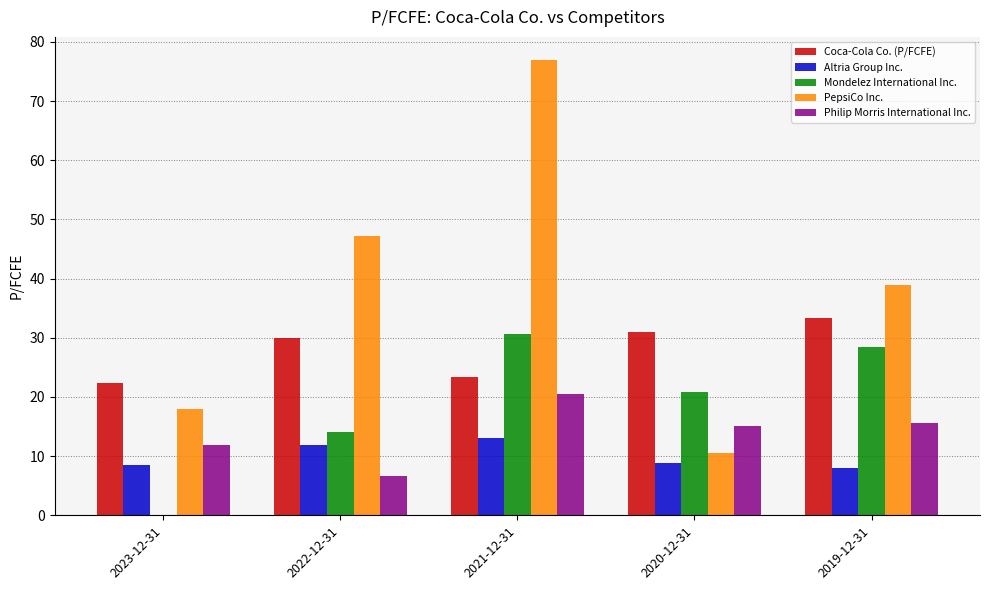

Which series has the largest total across all categories?

PepsiCo Inc.